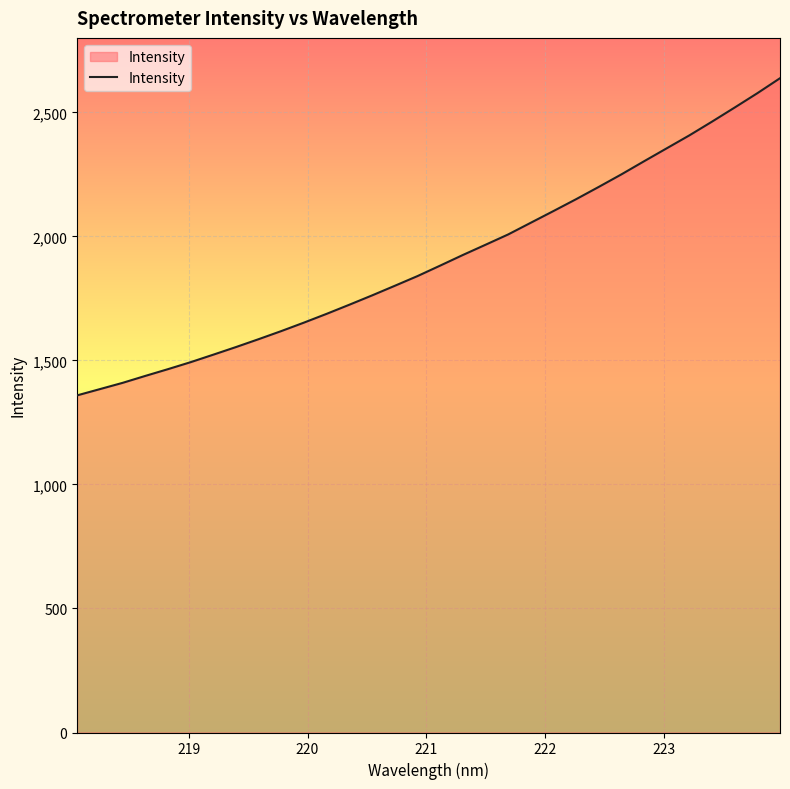

What is the maximum value shown in the chart?

2637.4